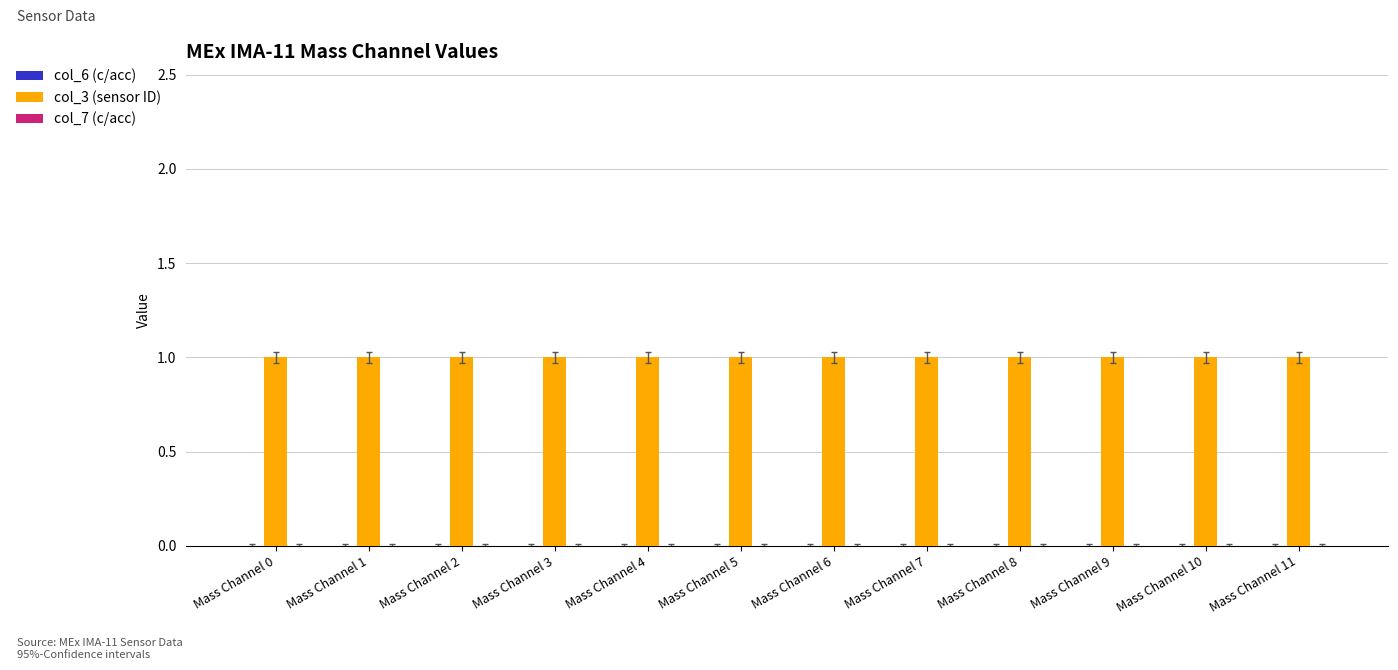

Between Mass Channel 4 and Mass Channel 8, which series saw the biggest shift?

col_6 (c/acc)